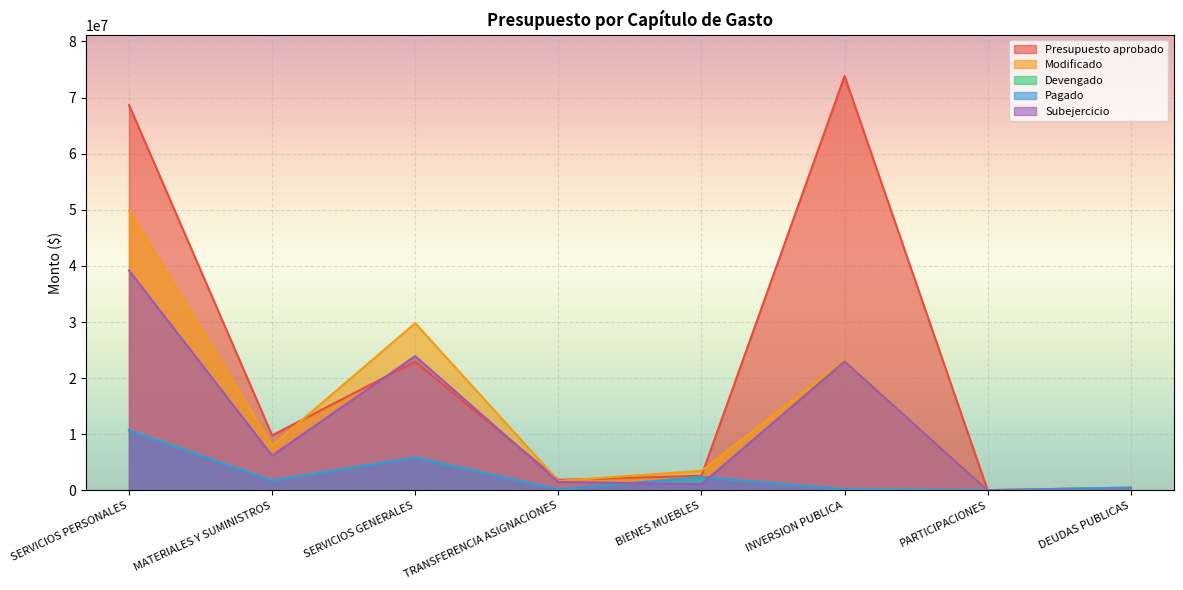

In Modificado, how many points are higher than both neighbors (excluding endpoints)?

2